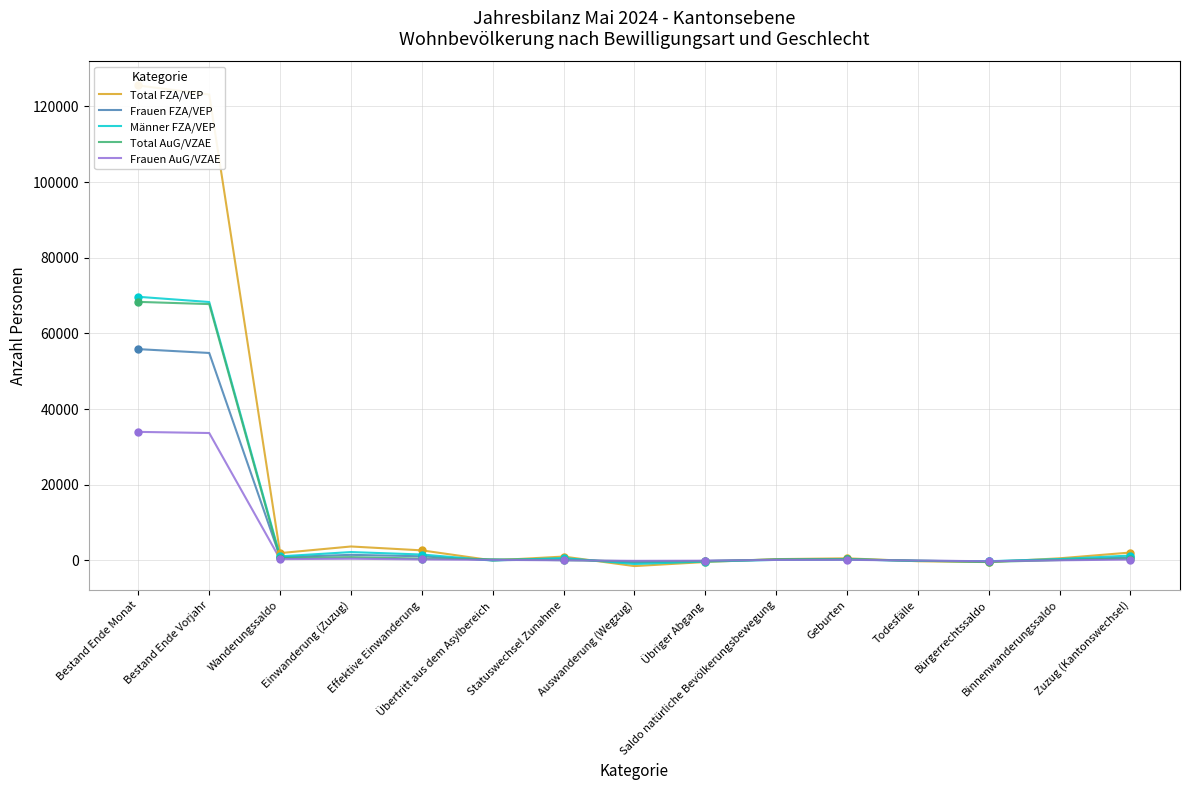

What position from the right is Bestand Ende Vorjahr?

14